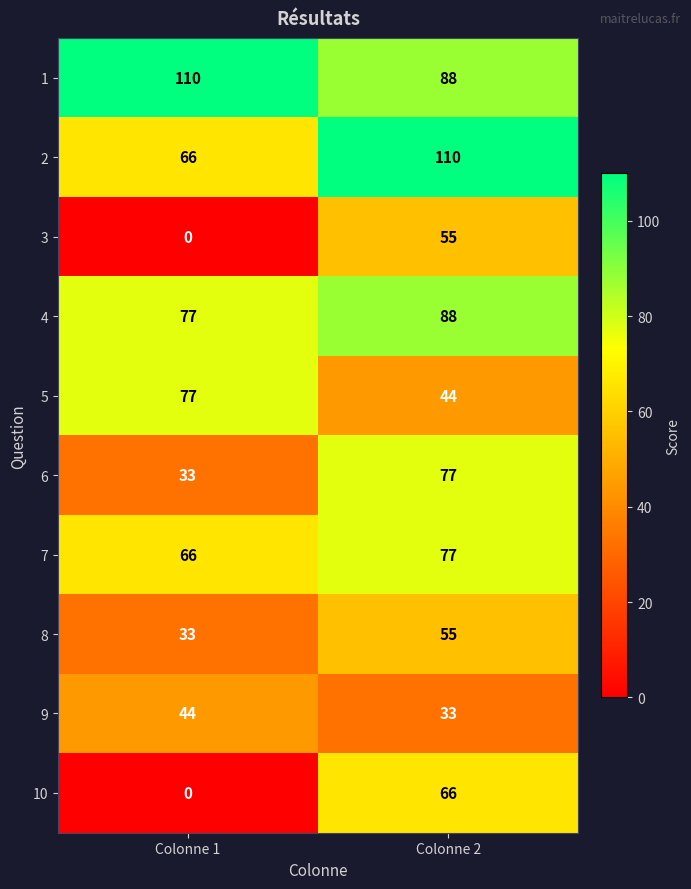

What is the average value of the 1 series?

99